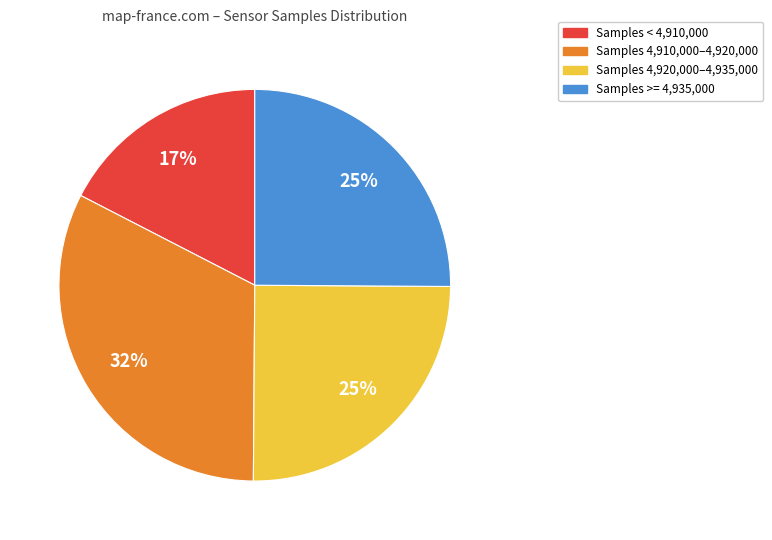

To the nearest percent, what is the average slice percentage?

25%